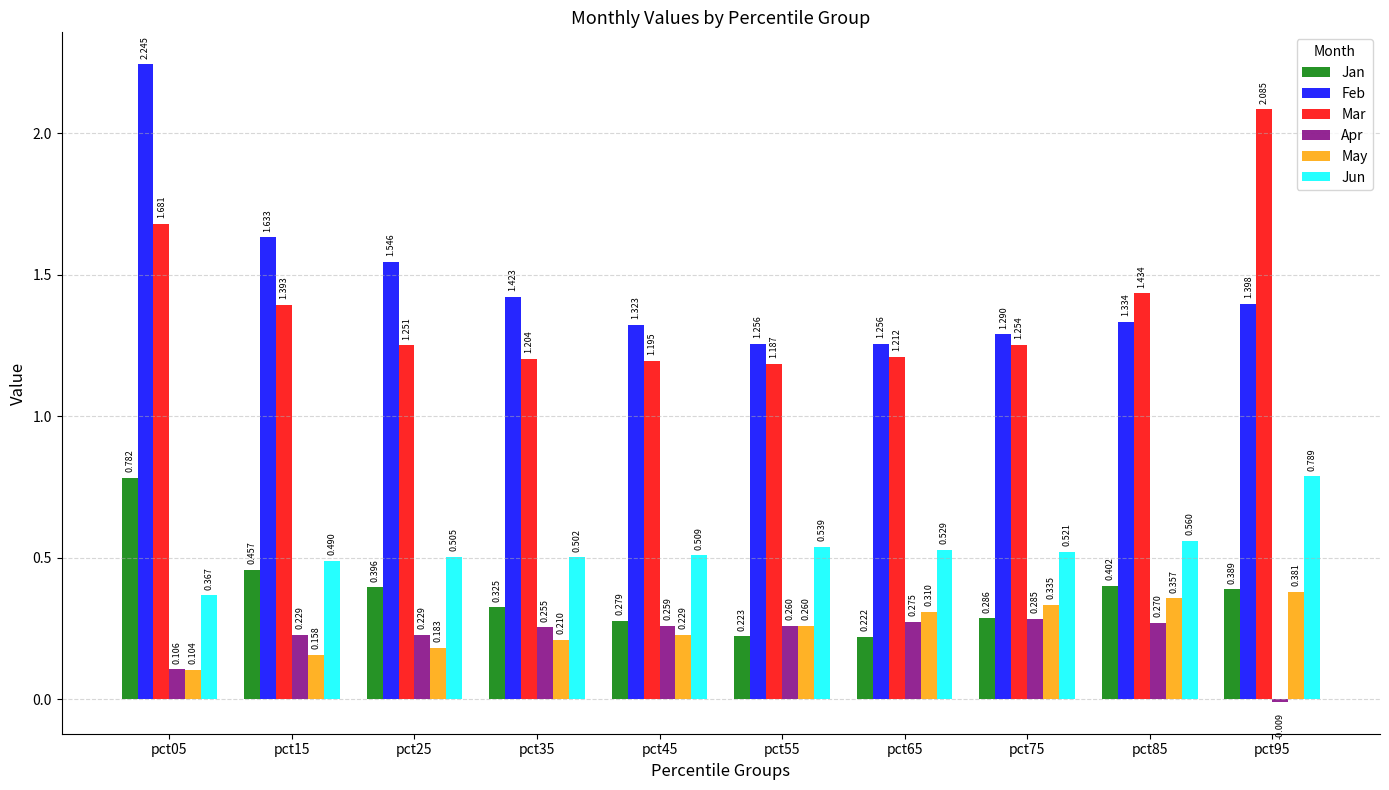

Which series has the largest range (max minus min)?

Feb